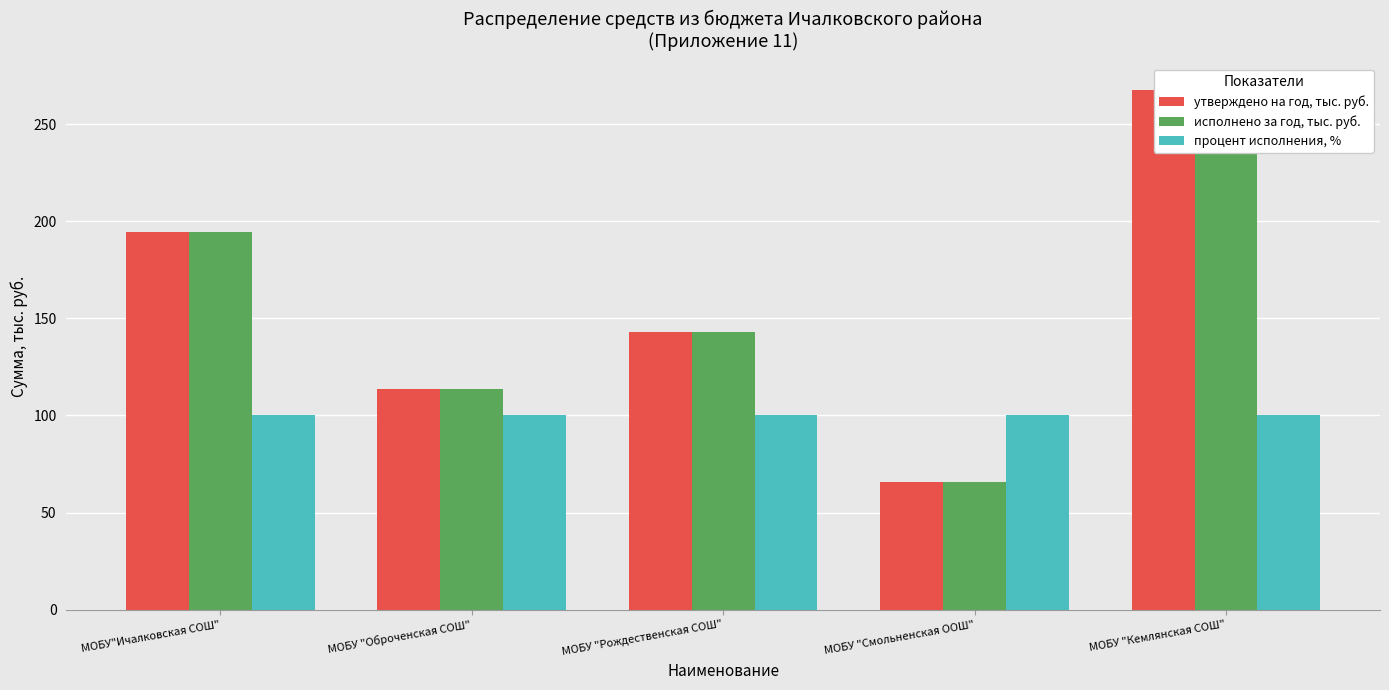

Reading right to left, extract all data points from this chart.

утверждено на год, тыс. руб.: 267.9	65.6	142.8	113.6	194.7
исполнено за год, тыс. руб.: 267.9	65.6	142.8	113.6	194.7
процент исполнения, %: 100.0	100.0	100.0	100.0	100.0